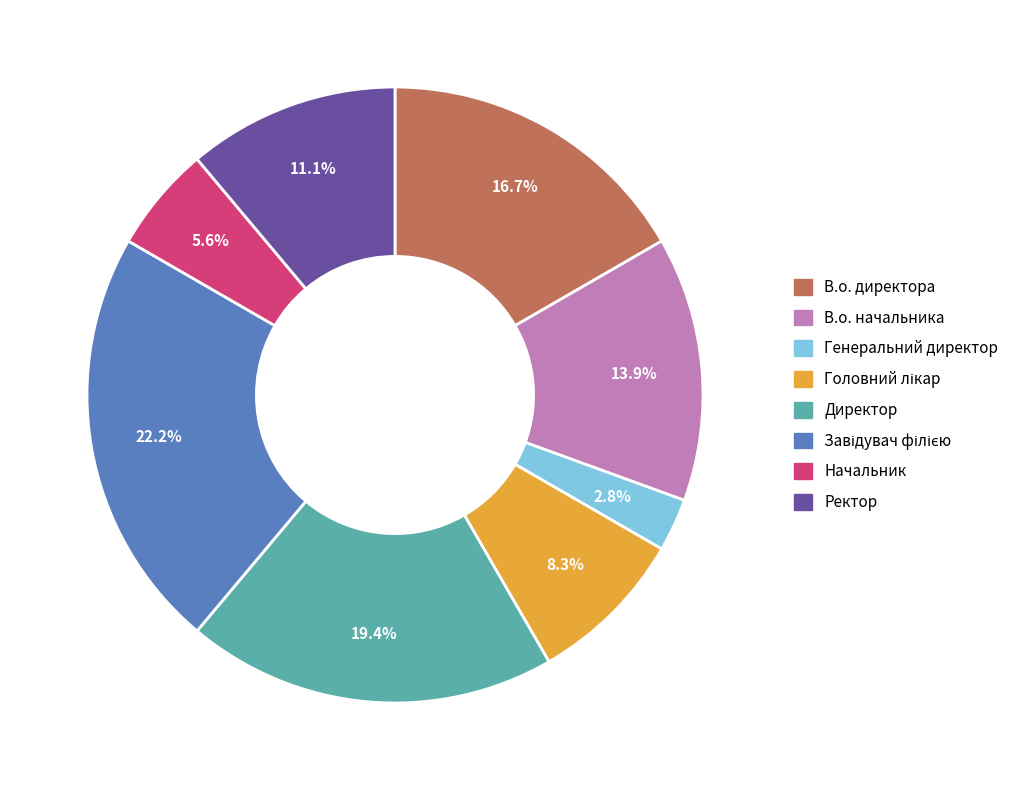

What percentage do Директор and В.о. директора together represent?

36.1%